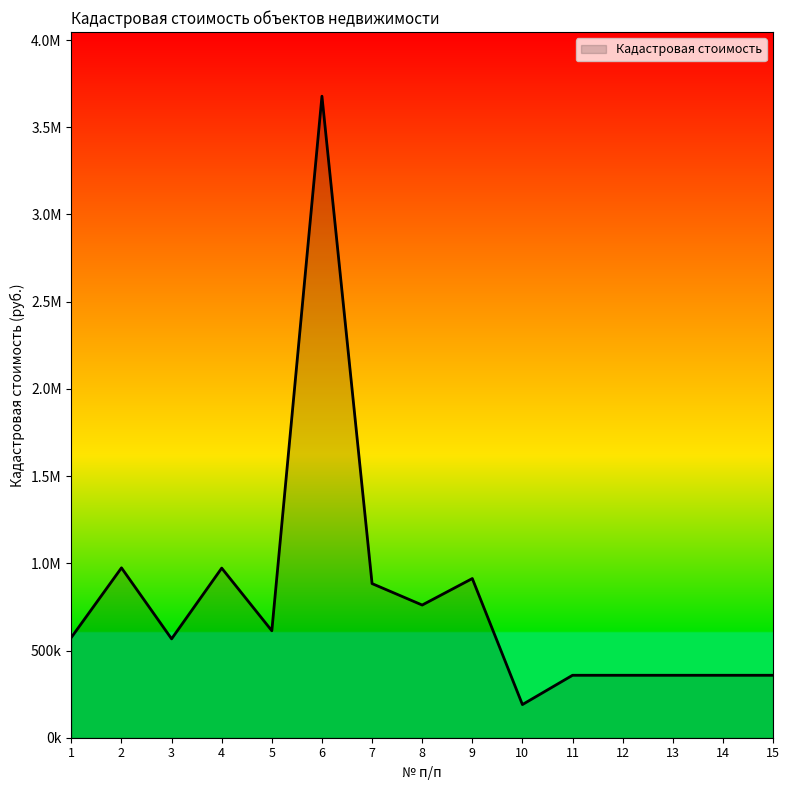

How many values are below 575198?

7